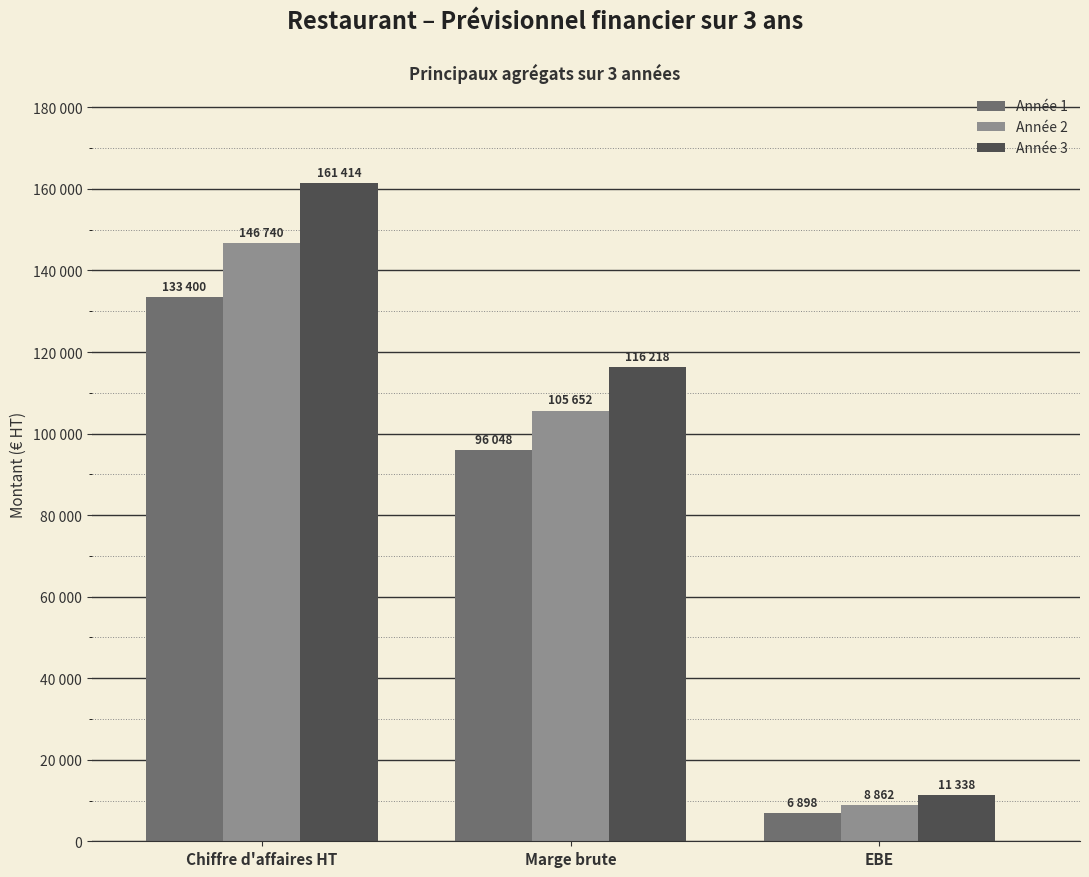

Are the bars horizontal?

No